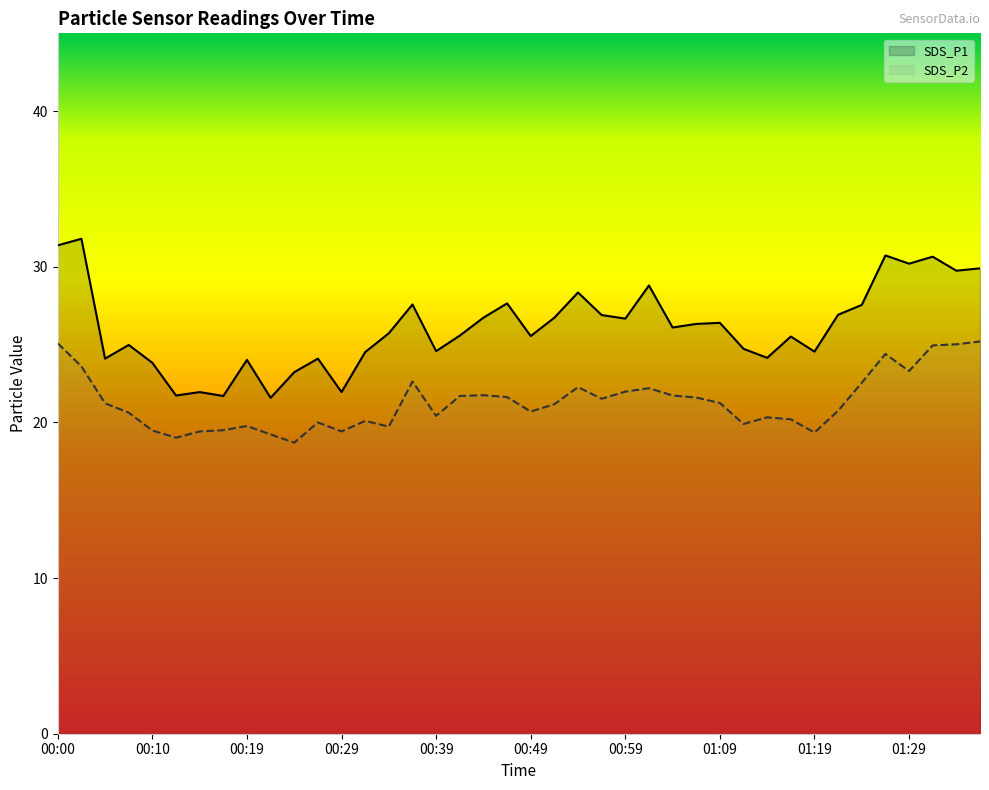

Which series has the largest total across all categories?

SDS_P1